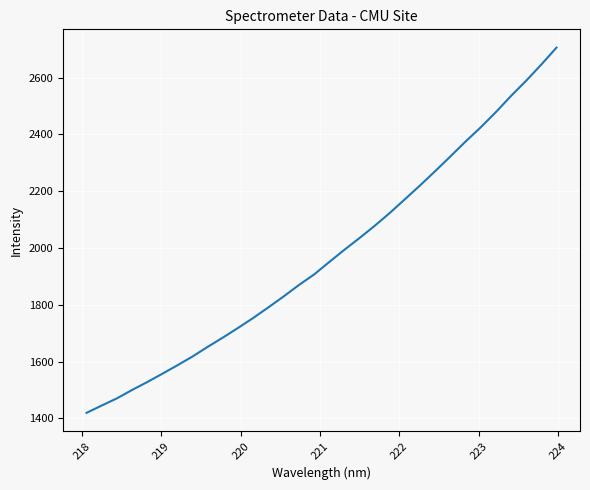

What is the difference between the maximum and minimum values?

1286.3